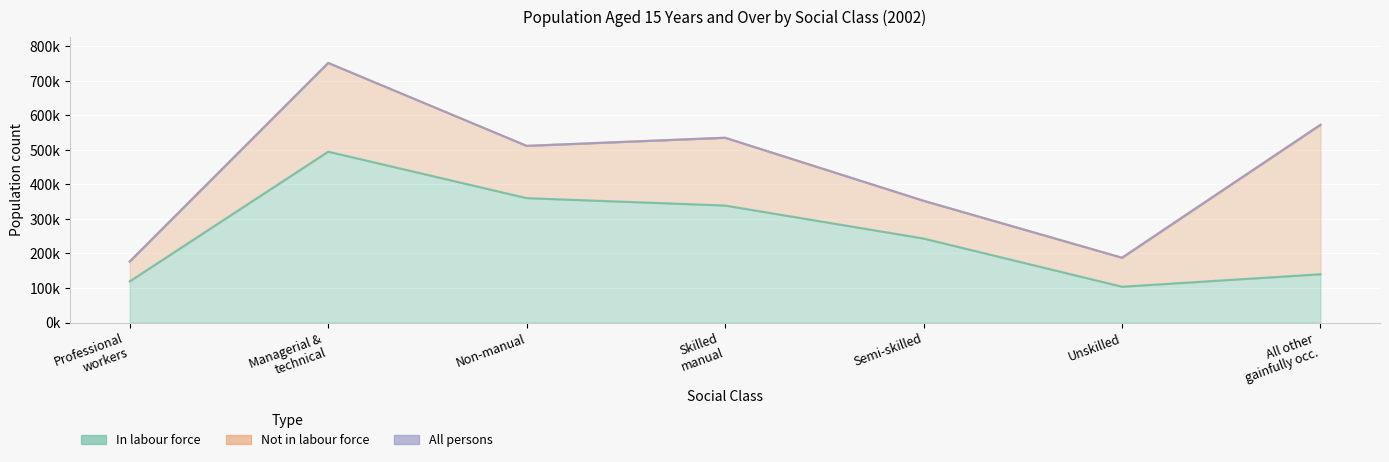

How many data points in In labour force are less than 243429?

3